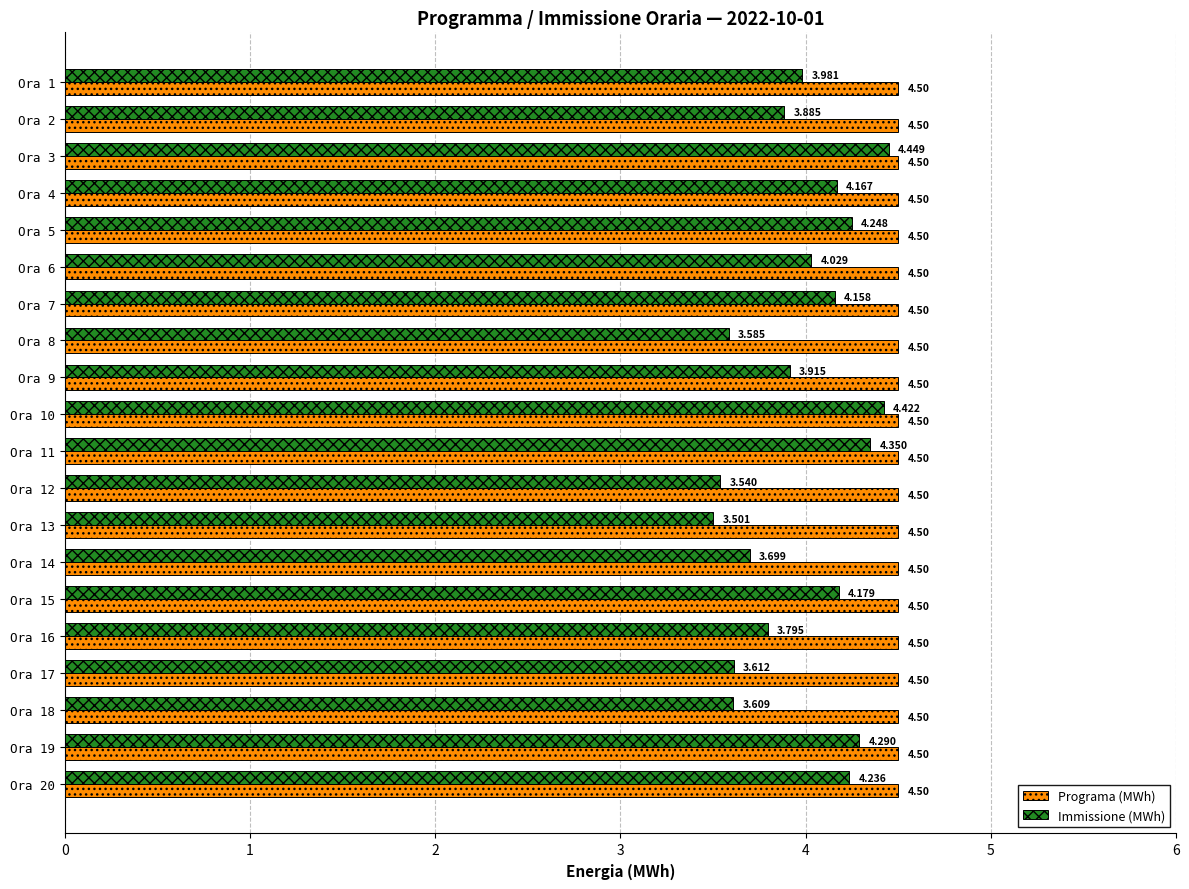

Which series has the largest range (max minus min)?

Immissione (MWh)